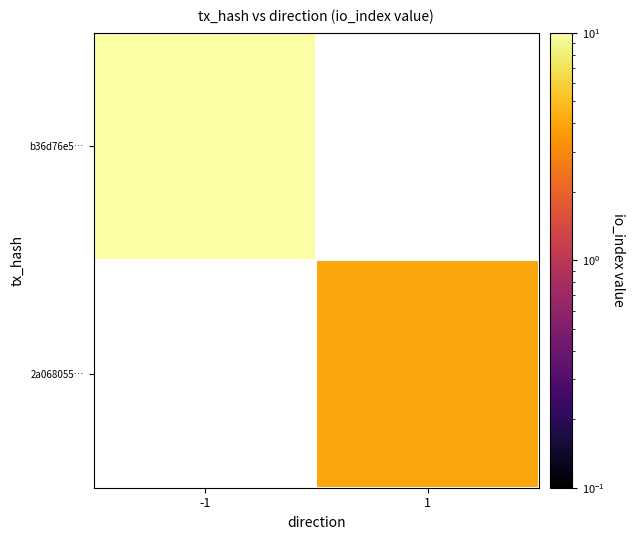

How many values in b36d76e5… are above zero?

1